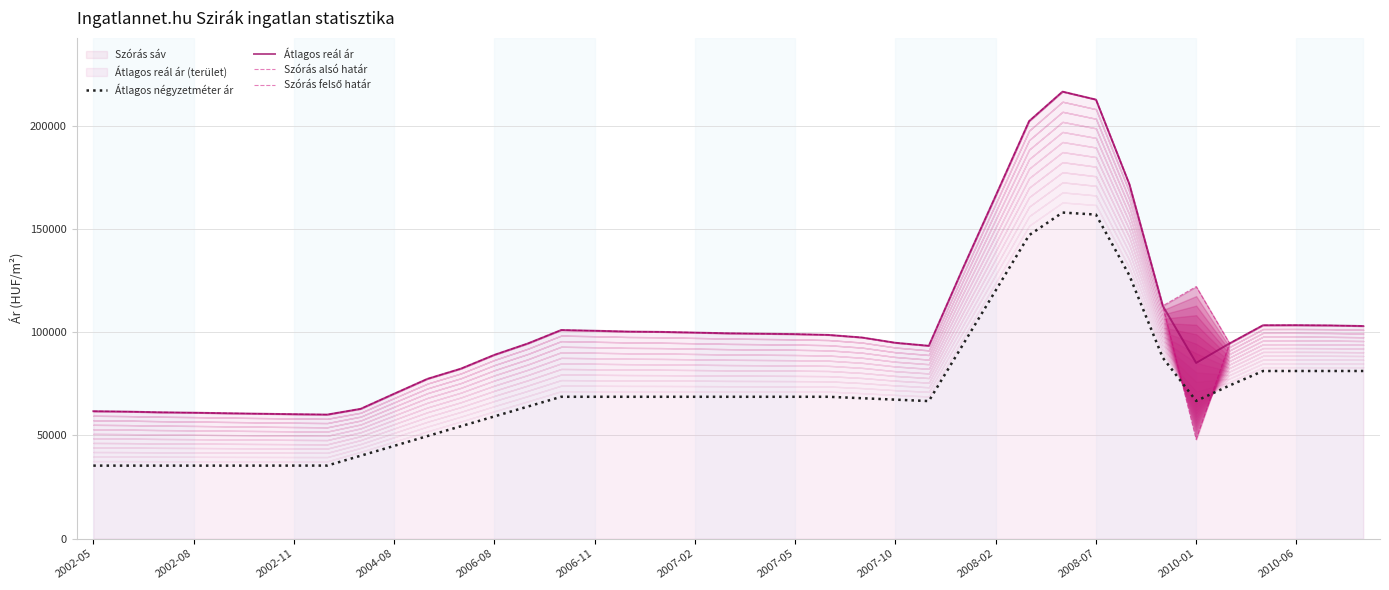

What is the highest value of the Átlagos reál ár series?

216643